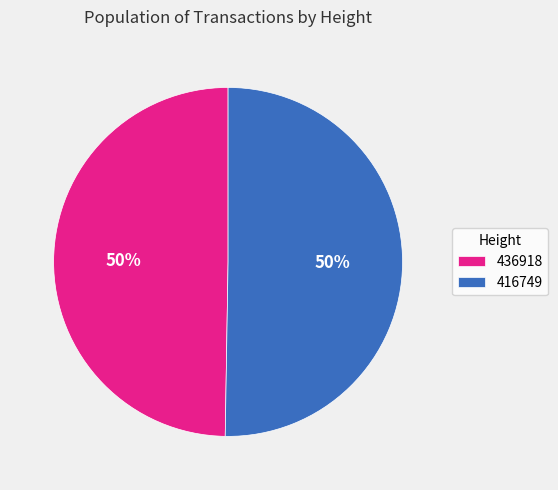

To the nearest percent, what is the average slice percentage?

50%